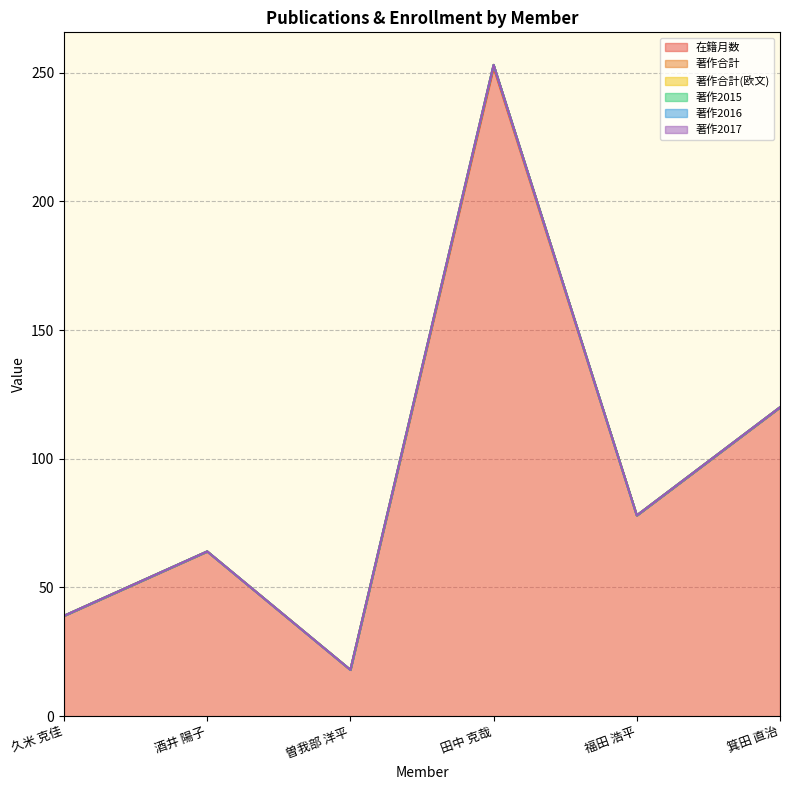

Does the chart have visible grid lines?

Yes